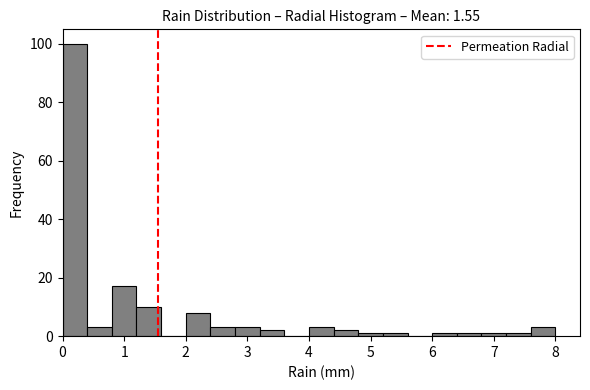

Over which range of the x-axis is the bar tallest?

0.0 to 0.4